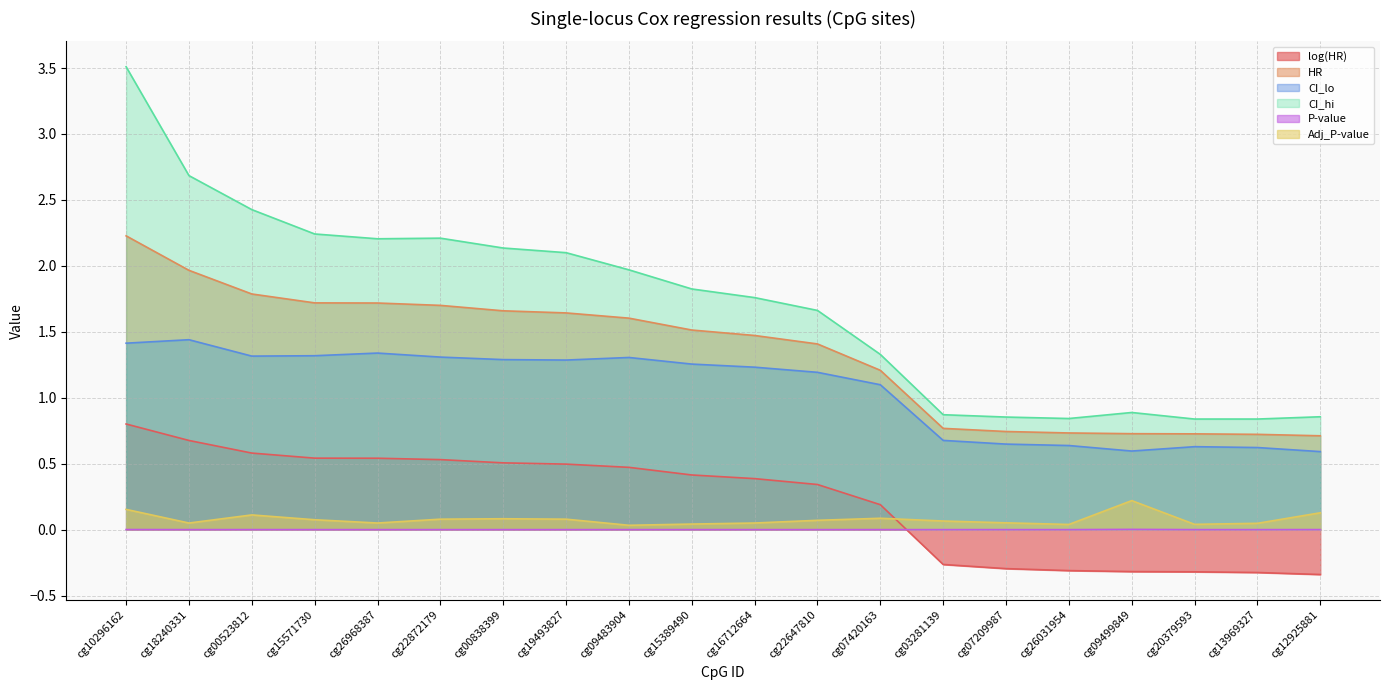

What is the value of the CI_lo point at the 5th from the left?

1.3